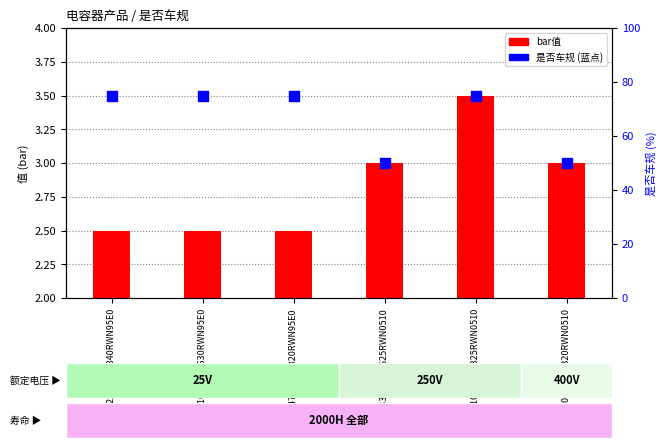

Which series contains the highest Y value?

是否车规 (%)